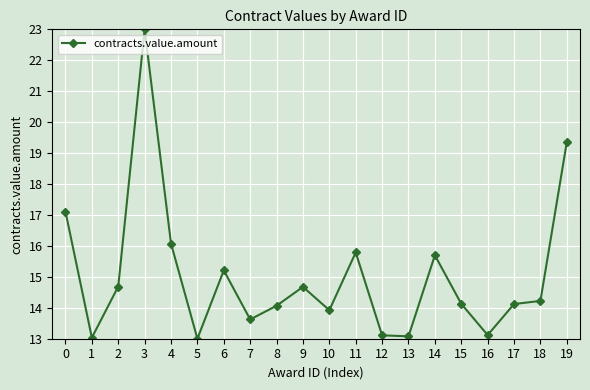

What is the sum of all values?

301.0